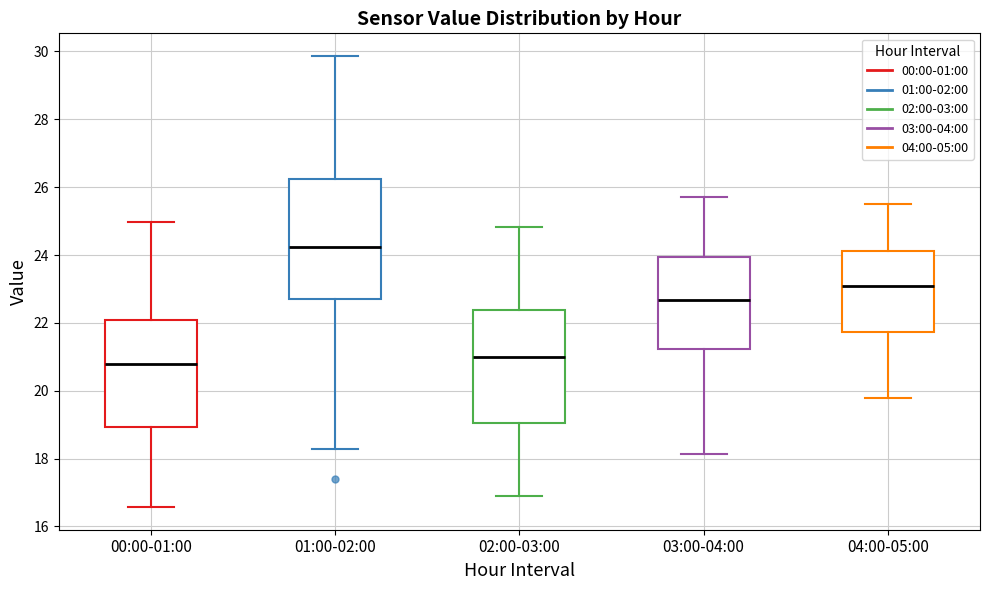

Reading left to right, transcribe this box plot: for each box, give where its median line is, the range the box spans, and where its two whiskers end, as read against the y-axis. The values are not printed on the chart, so give them approximately, as read against the axis.

00:00-01:00: median 20.8, box 19.0 to 22.0, whiskers 16.6 to 25.0
01:00-02:00: median 24.2, box 22.8 to 26.2, whiskers 18.2 to 29.8
02:00-03:00: median 21.0, box 19.0 to 22.4, whiskers 17.0 to 24.8
03:00-04:00: median 22.6, box 21.2 to 24.0, whiskers 18.2 to 25.8
04:00-05:00: median 23.0, box 21.8 to 24.2, whiskers 19.8 to 25.6